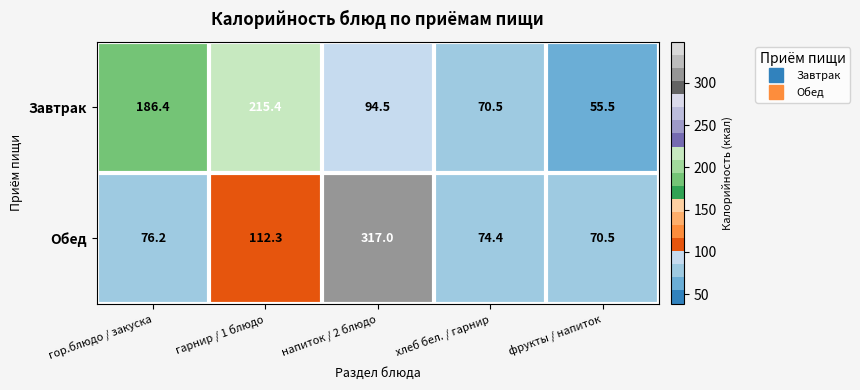

What is the difference between the second highest and minimum values in the Обед series?

41.8